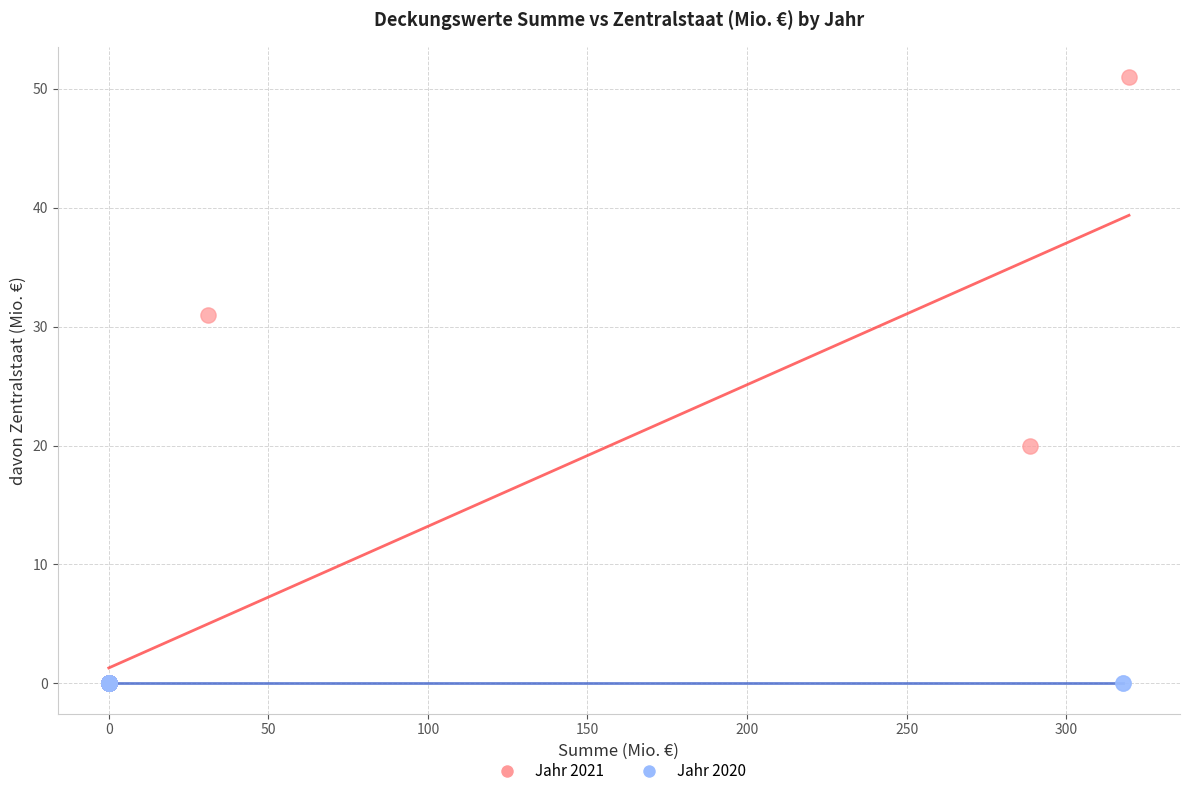

Which series contains the highest Y value?

Jahr 2021